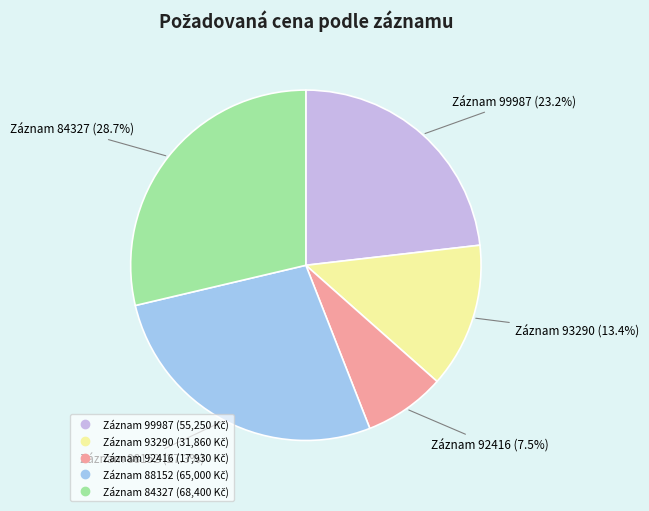

Is there any slice that represents more than half of the pie?

No